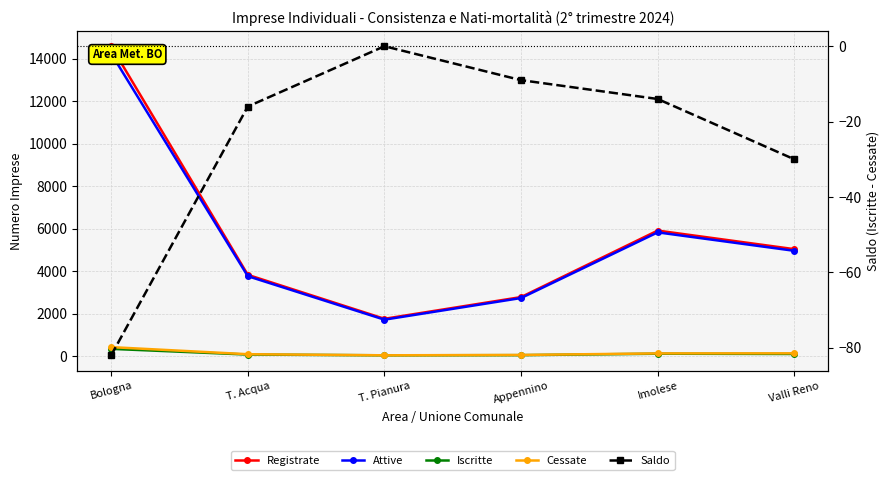

How many values in the Iscritte series exceed 96?

2